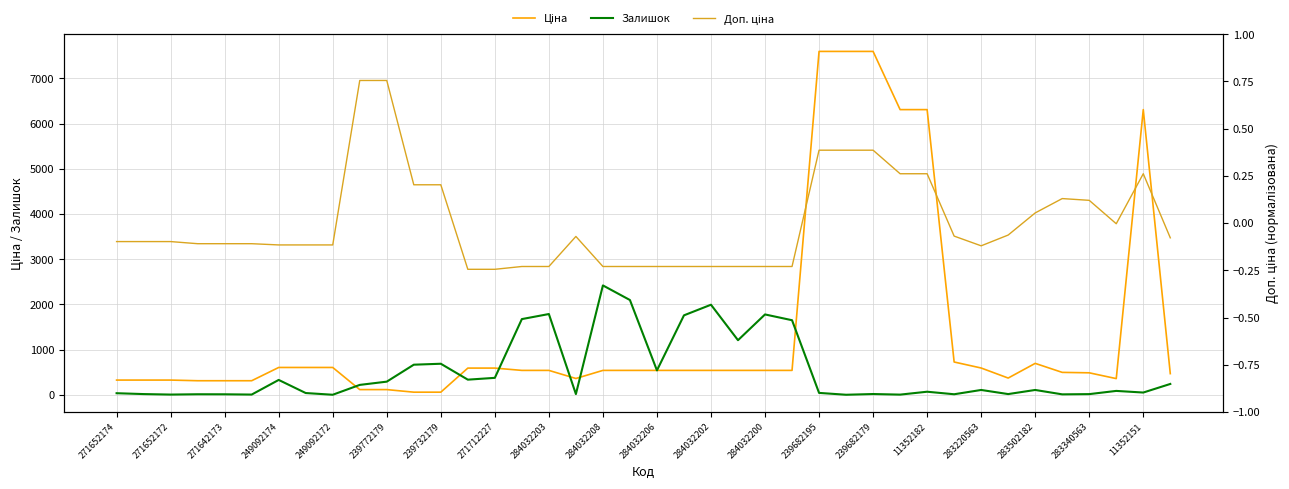

What are all the series names shown in the legend?

Ціна, Залишок, Доп. ціна